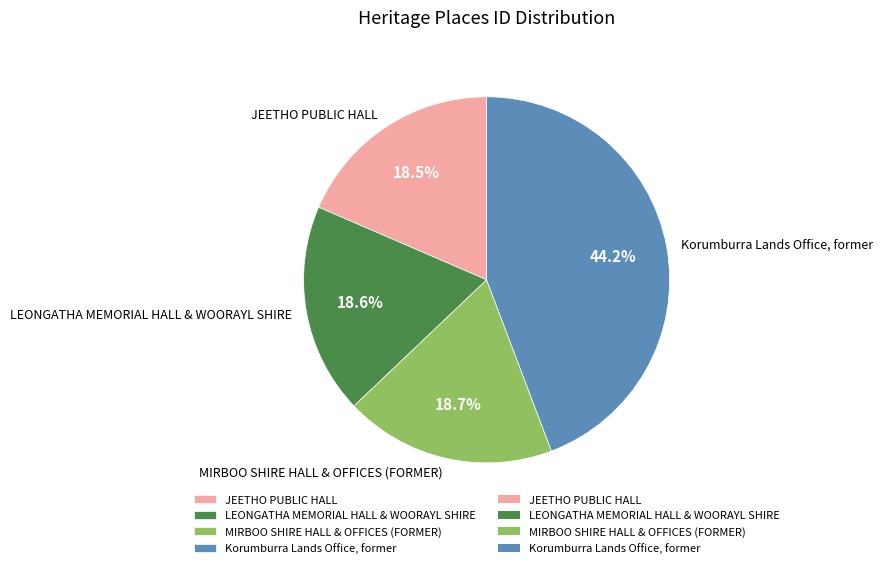

Between LEONGATHA MEMORIAL HALL & WOORAYL SHIRE and Korumburra Lands Office, former, which is larger?

Korumburra Lands Office, former